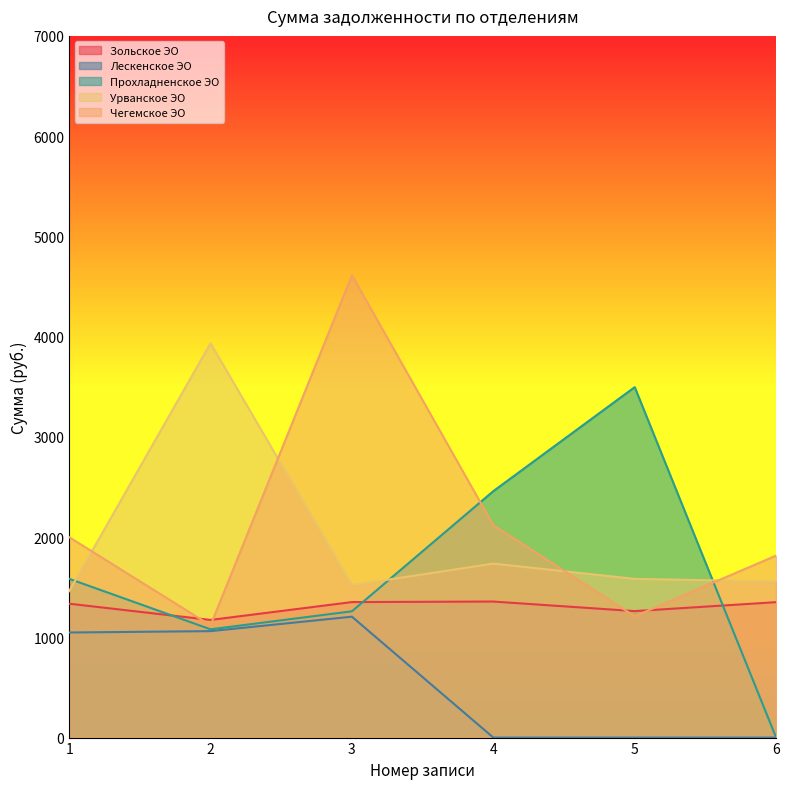

How many data points in Прохладненское ЭО are less than 1584?

3